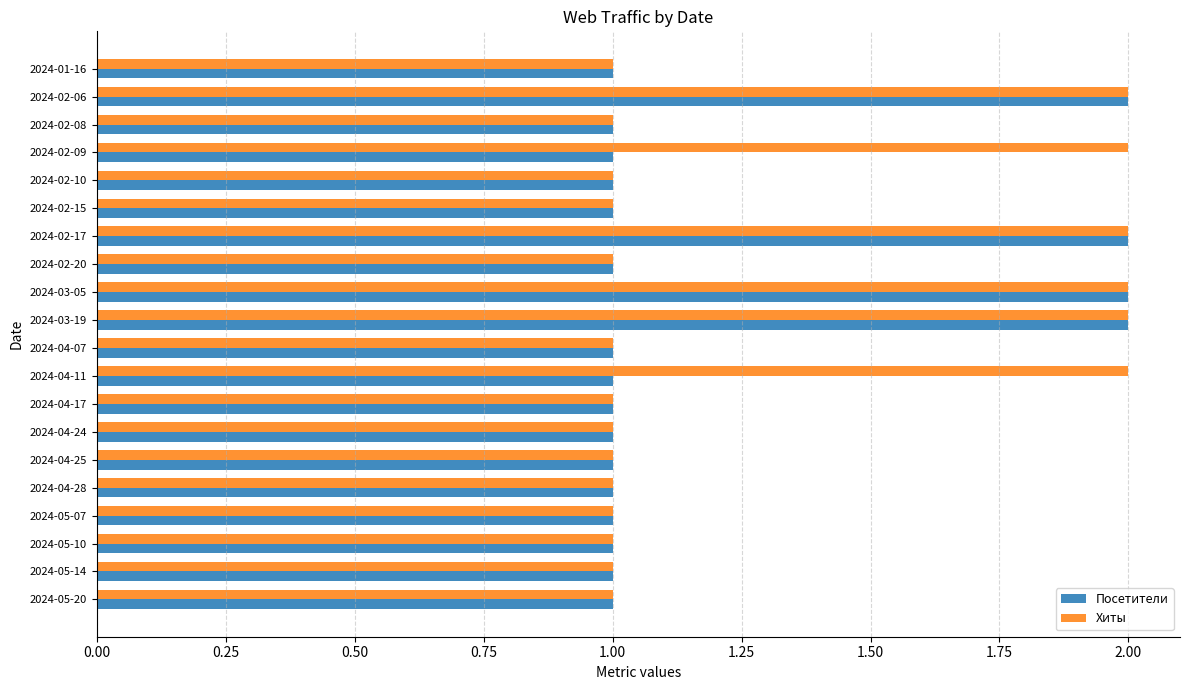

Which series has the largest total across all categories?

Хиты